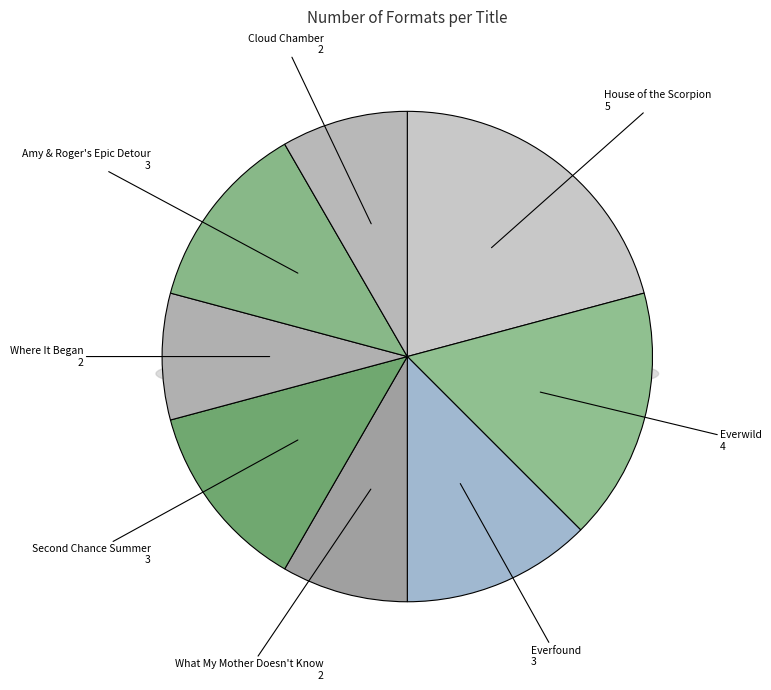

Which has a higher value, Amy & Roger's Epic Detour or Where It Began?

Amy & Roger's Epic Detour